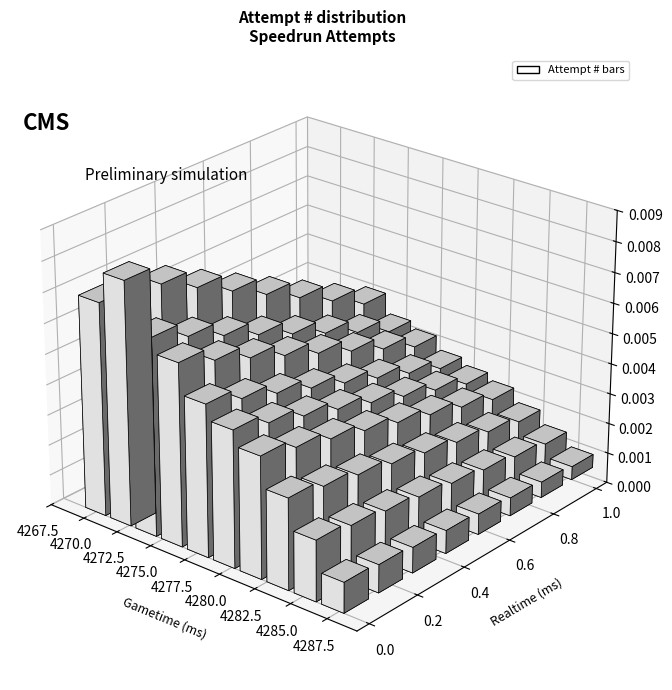

Are the bars horizontal?

No